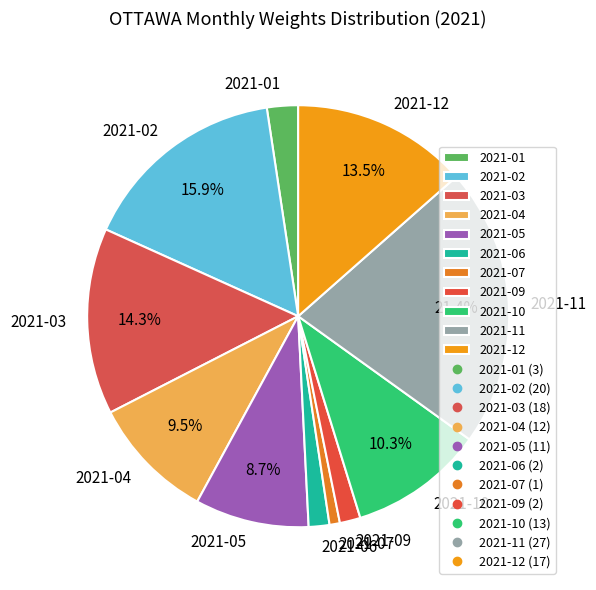

How many segments does this pie chart have?

11